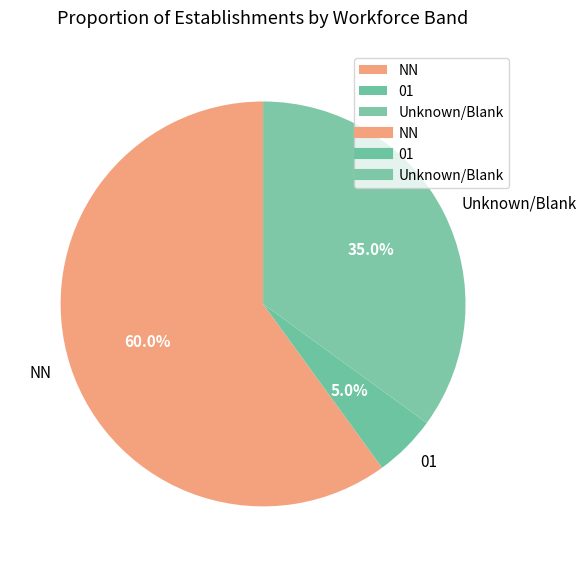

What is the ratio of the value at NN to the value at Unknown/Blank?

1.7